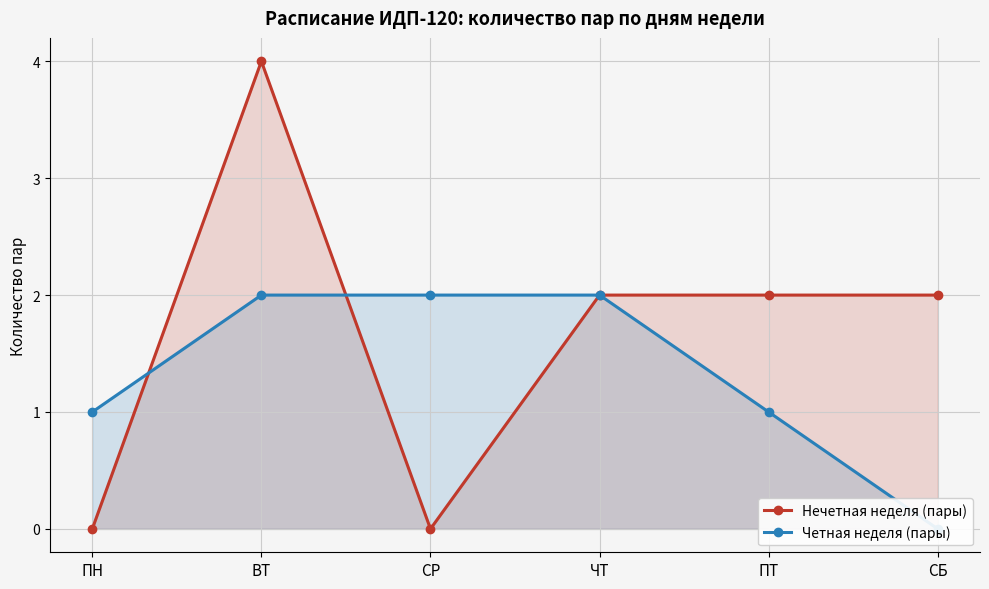

At ПН, list the series in order from largest to smallest.

Четная неделя (пары), Нечетная неделя (пары)